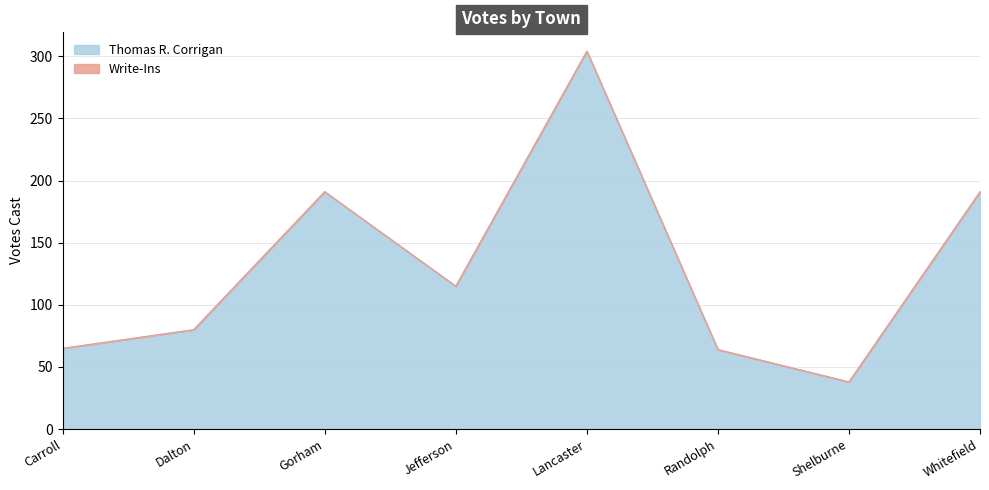

How many lines are shown in the chart?

2